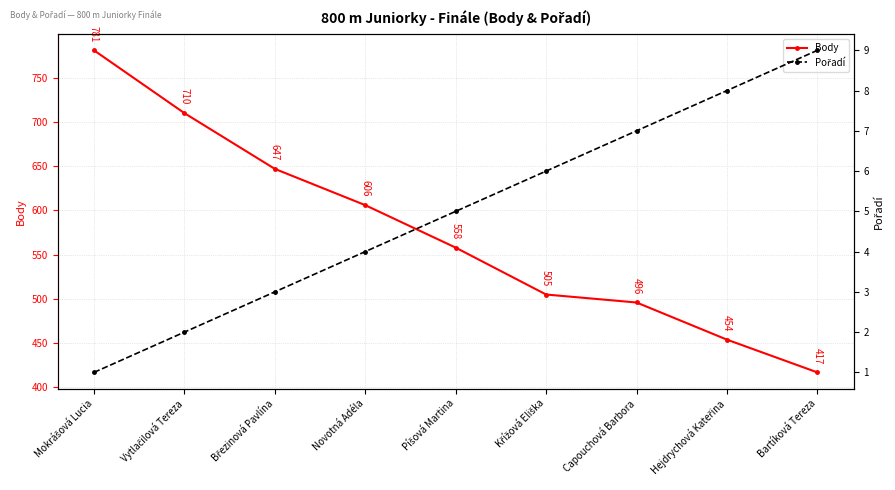

Reading left to right, list all the values displayed in this chart.

Body: Mokrášová Lucia=781	Vytlačilová Tereza=710	Březinová Pavlína=647	Novotná Adéla=606	Píšová Martina=558	Křížová Eliška=505	Capouchová Barbora=496	Hejdrychová Kateřina=454	Bartíková Tereza=417
Pořadí: Mokrášová Lucia=1	Vytlačilová Tereza=2	Březinová Pavlína=3	Novotná Adéla=4	Píšová Martina=5	Křížová Eliška=6	Capouchová Barbora=7	Hejdrychová Kateřina=8	Bartíková Tereza=9